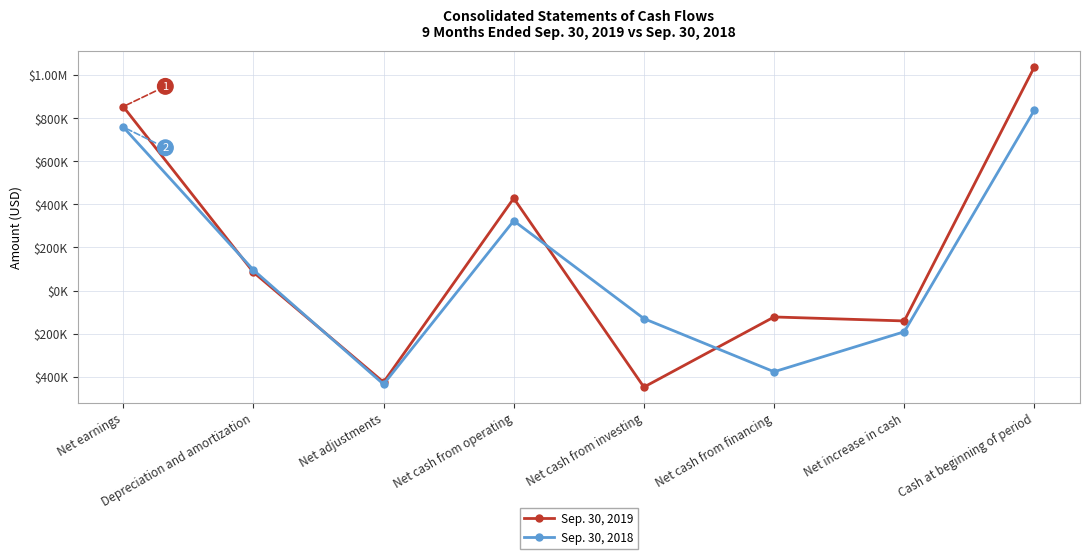

What are all the series names shown in the legend?

Sep. 30, 2019, Sep. 30, 2018